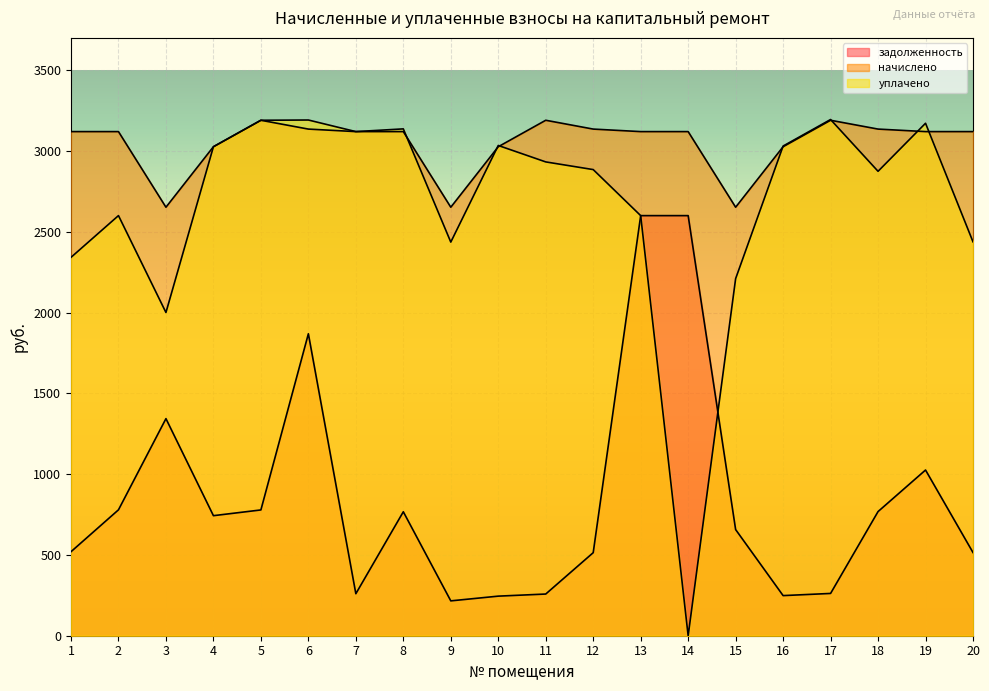

List the series in order of their overall mean, lowest first.

задолженность, уплачено, начислено